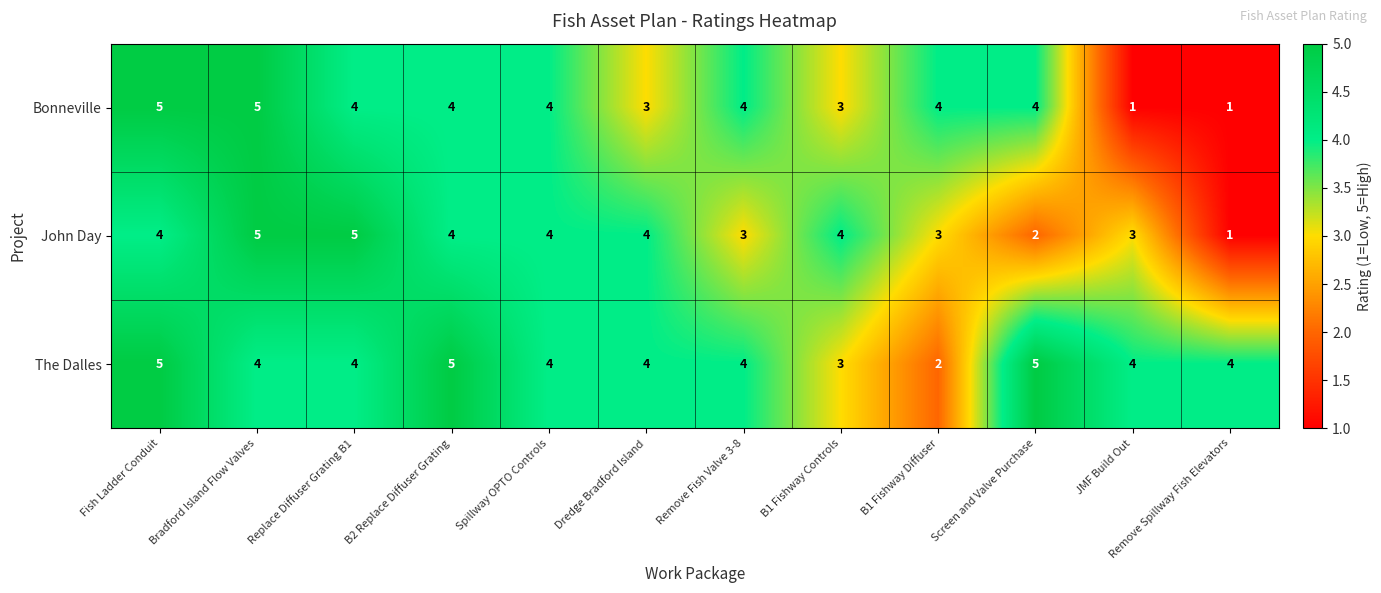

The The Dalles series shows 4 at B1 Fishway Controls. True or false?

False